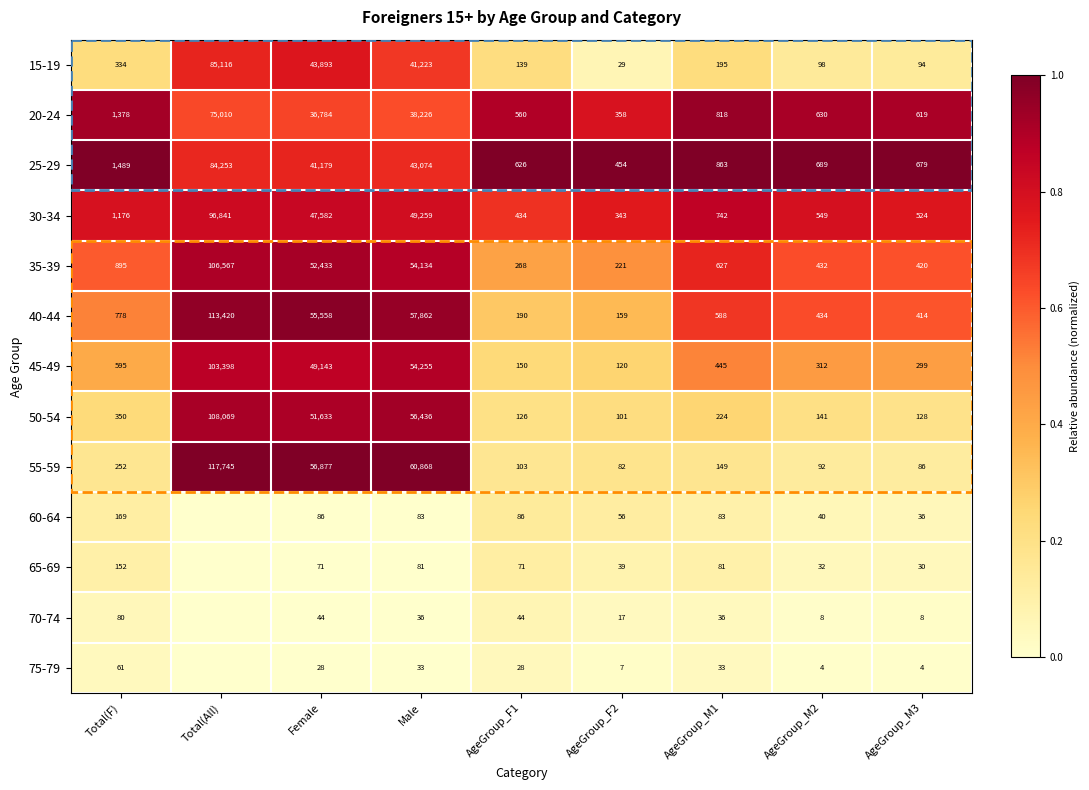

What is the average value of the 20-24 series?

17154